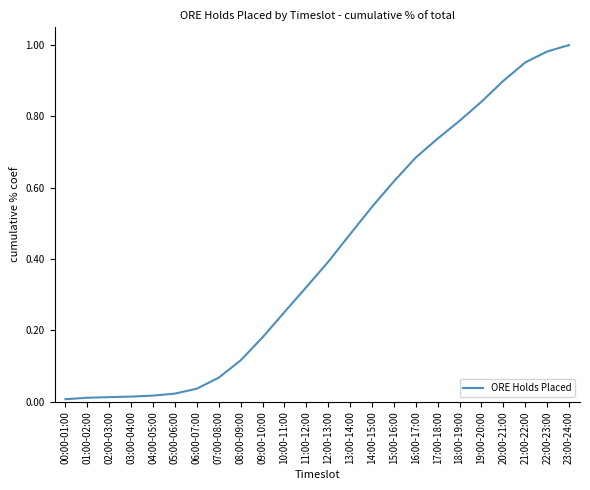

Is it true that the value at 23:00-24:00 is 1.5?

False